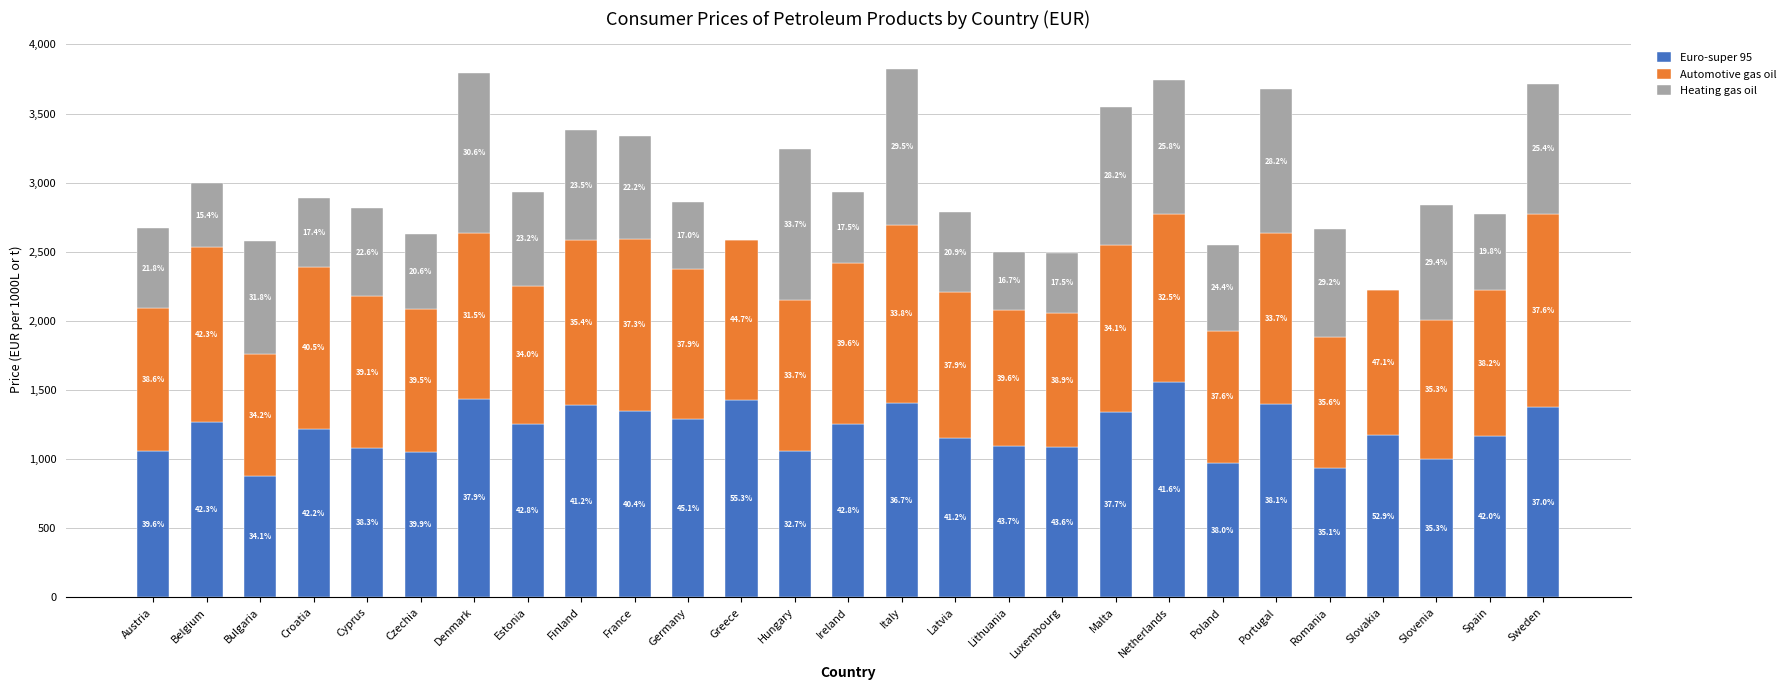

What are all the series names shown in the legend?

Euro-super 95, Automotive gas oil, Heating gas oil